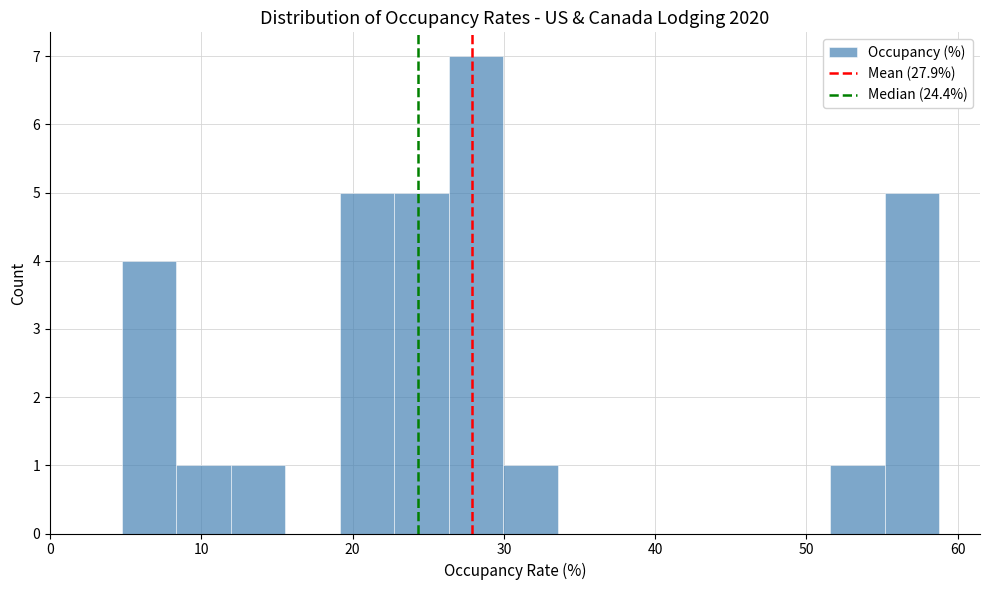

Read against the x-axis, roughly where is the centre of the tallest bar?

28